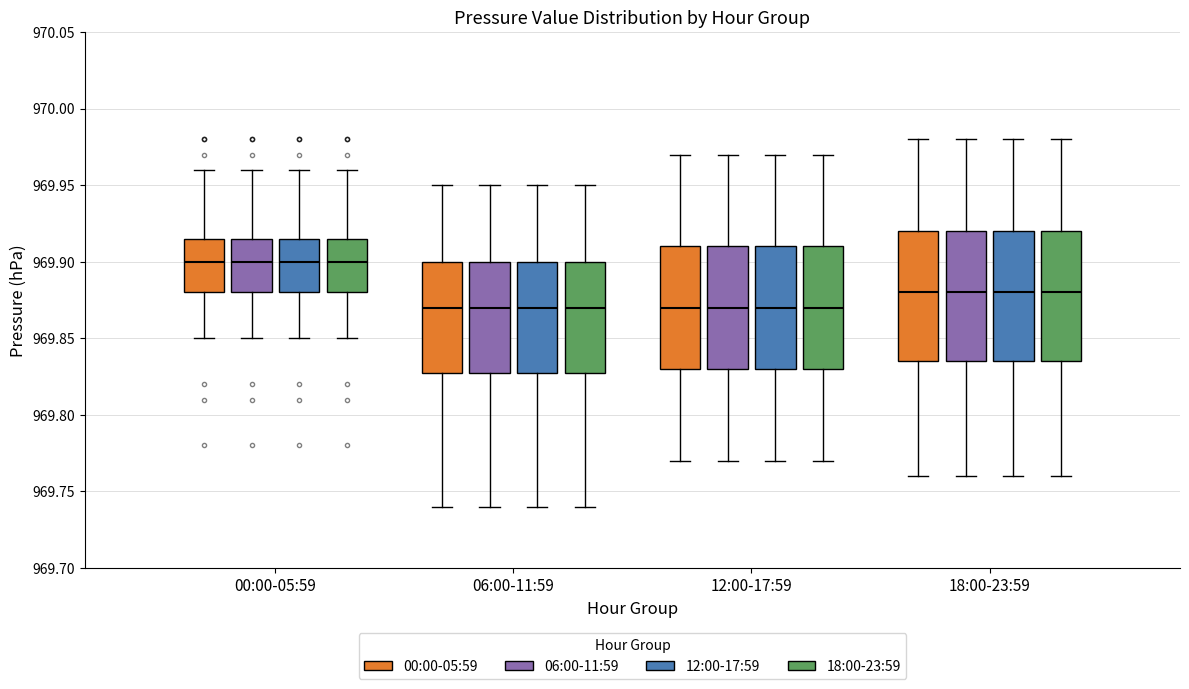

Reading left to right, transcribe this box plot: for each box, give where its median line is, the range the box spans, and where its two whiskers end, as read against the y-axis. The values are not printed on the chart, so give them approximately, as read against the axis.

00:00-05:59 (00:00-05:59): median 969.900, box 969.880 to 969.915, whiskers 969.850 to 969.960
00:00-05:59 (06:00-11:59): median 969.900, box 969.880 to 969.915, whiskers 969.850 to 969.960
00:00-05:59 (12:00-17:59): median 969.900, box 969.880 to 969.915, whiskers 969.850 to 969.960
00:00-05:59 (18:00-23:59): median 969.900, box 969.880 to 969.915, whiskers 969.850 to 969.960
06:00-11:59 (00:00-05:59): median 969.870, box 969.830 to 969.900, whiskers 969.740 to 969.950
06:00-11:59 (06:00-11:59): median 969.870, box 969.830 to 969.900, whiskers 969.740 to 969.950
06:00-11:59 (12:00-17:59): median 969.870, box 969.830 to 969.900, whiskers 969.740 to 969.950
06:00-11:59 (18:00-23:59): median 969.870, box 969.830 to 969.900, whiskers 969.740 to 969.950
12:00-17:59 (00:00-05:59): median 969.870, box 969.830 to 969.910, whiskers 969.770 to 969.970
12:00-17:59 (06:00-11:59): median 969.870, box 969.830 to 969.910, whiskers 969.770 to 969.970
12:00-17:59 (12:00-17:59): median 969.870, box 969.830 to 969.910, whiskers 969.770 to 969.970
12:00-17:59 (18:00-23:59): median 969.870, box 969.830 to 969.910, whiskers 969.770 to 969.970
18:00-23:59 (00:00-05:59): median 969.880, box 969.835 to 969.920, whiskers 969.760 to 969.980
18:00-23:59 (06:00-11:59): median 969.880, box 969.835 to 969.920, whiskers 969.760 to 969.980
18:00-23:59 (12:00-17:59): median 969.880, box 969.835 to 969.920, whiskers 969.760 to 969.980
18:00-23:59 (18:00-23:59): median 969.880, box 969.835 to 969.920, whiskers 969.760 to 969.980